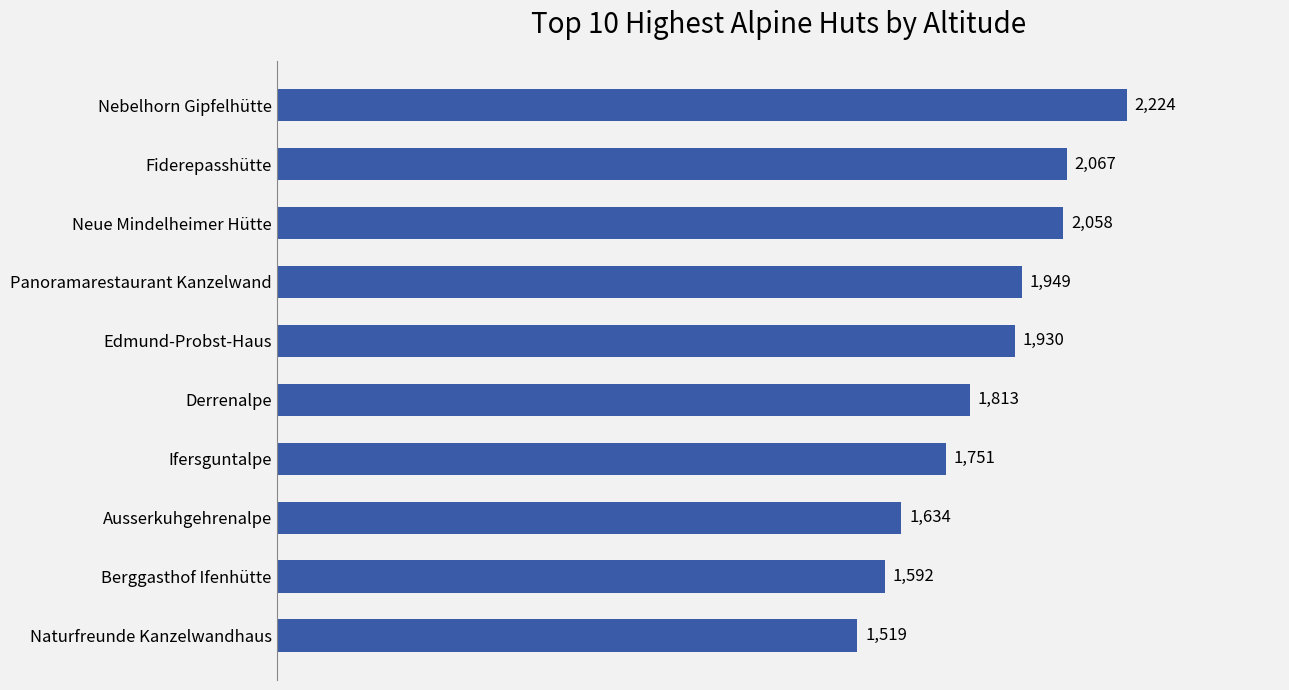

True or false: the data shows 966 at Derrenalpe.

False